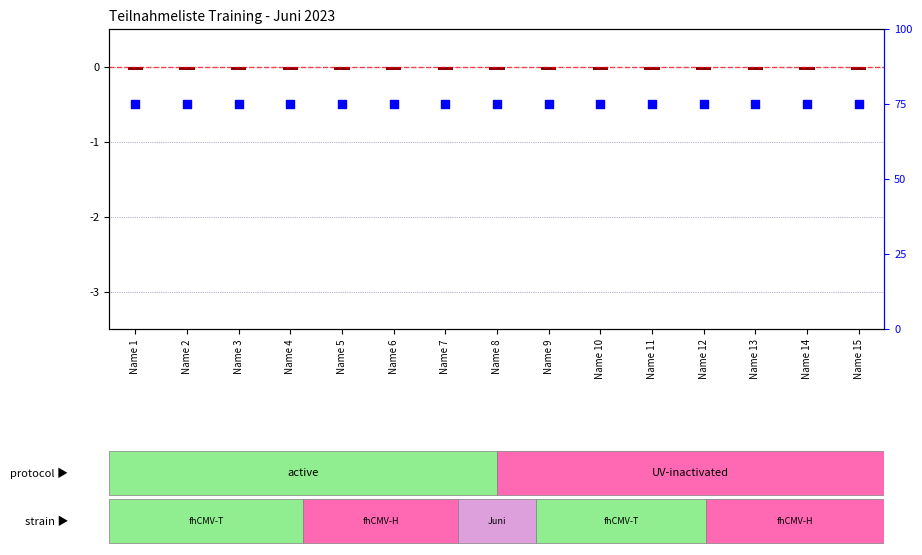

Which series has the largest total across all categories?

log ratio